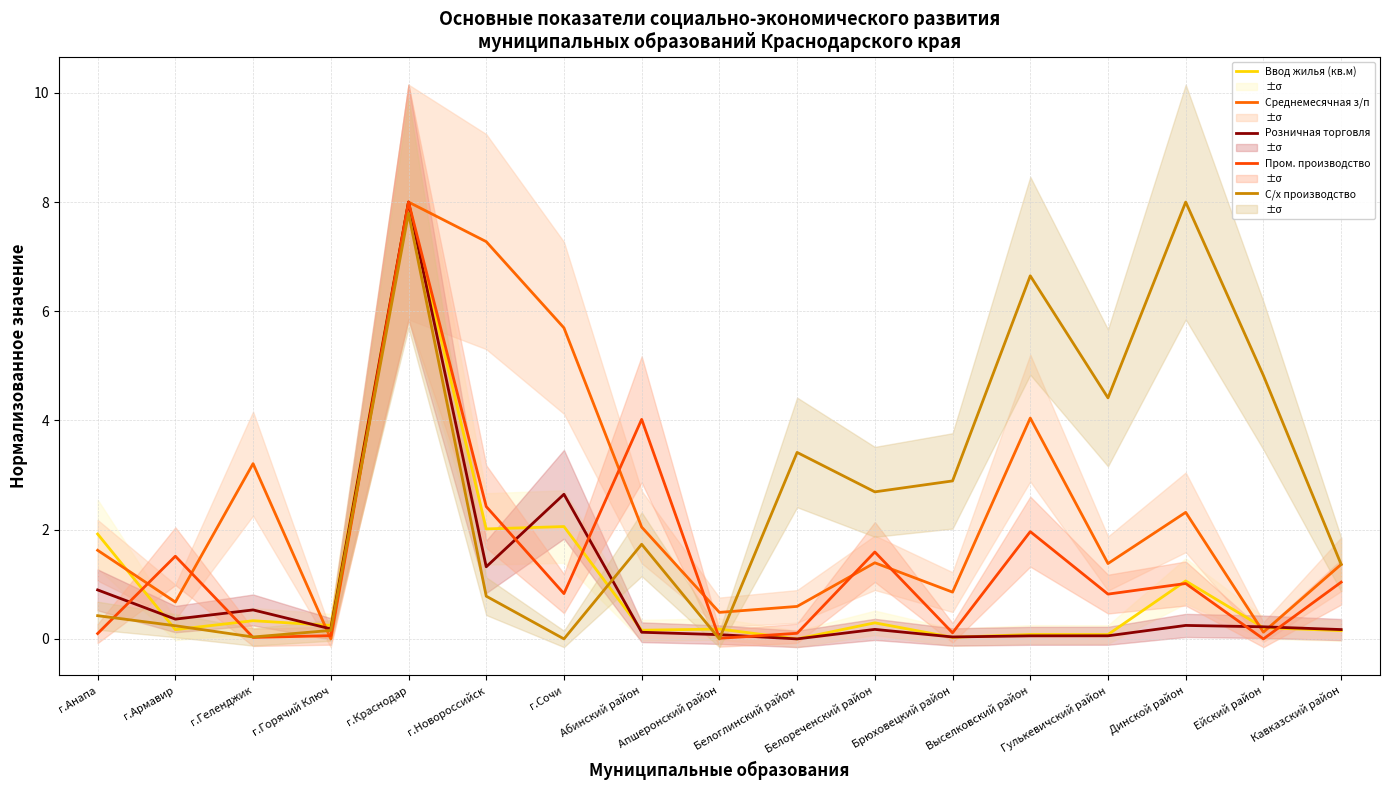

Rank the categories by Розничная торговля value from lowest to highest.

Белоглинский район, Брюховецкий район, Выселковский район, Гулькевичский район, Апшеронский район, Абинский район, Кавказский район, Белореченский район, г.Горячий Ключ, Ейский район, Динской район, г.Армавир, г.Геленджик, г.Анапа, г.Новороссийск, г.Сочи, г.Краснодар